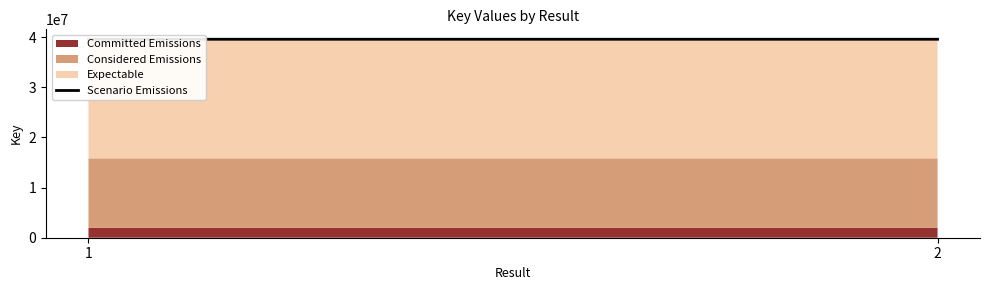

What is the greatest value displayed?

39604036